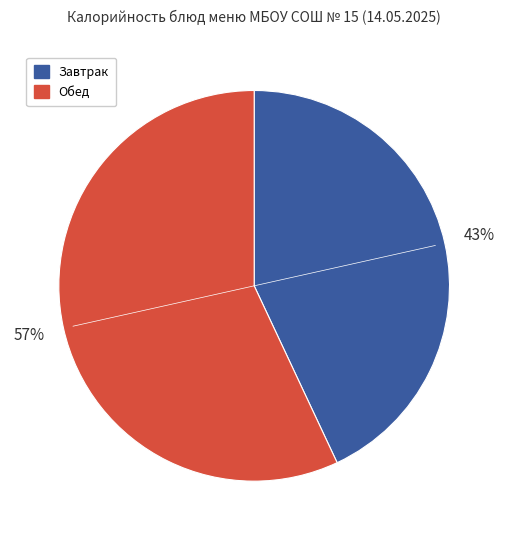

To the nearest percent, what is the average slice percentage?

50%